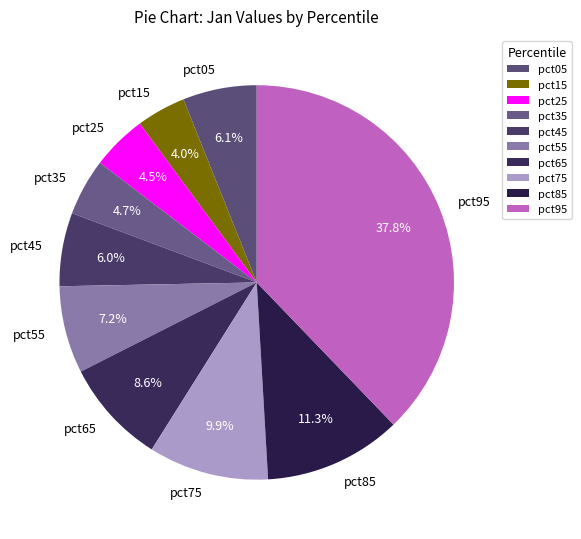

To the nearest percent, what is the average slice percentage?

10%